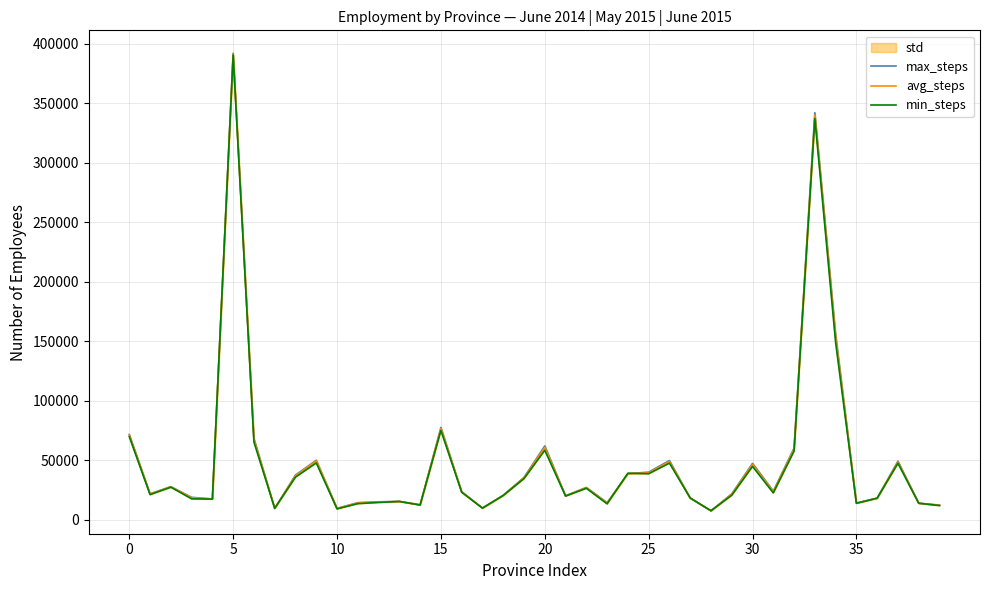

What is the maximum value for min_steps?

390400.0